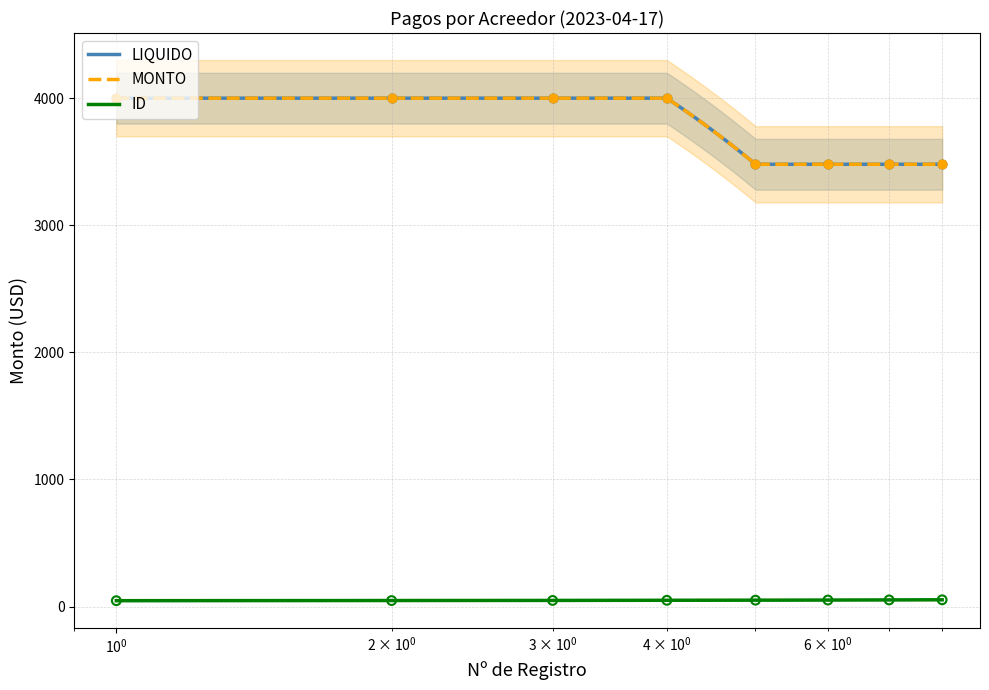

At how many categories does at least one series exceed 2102?

8